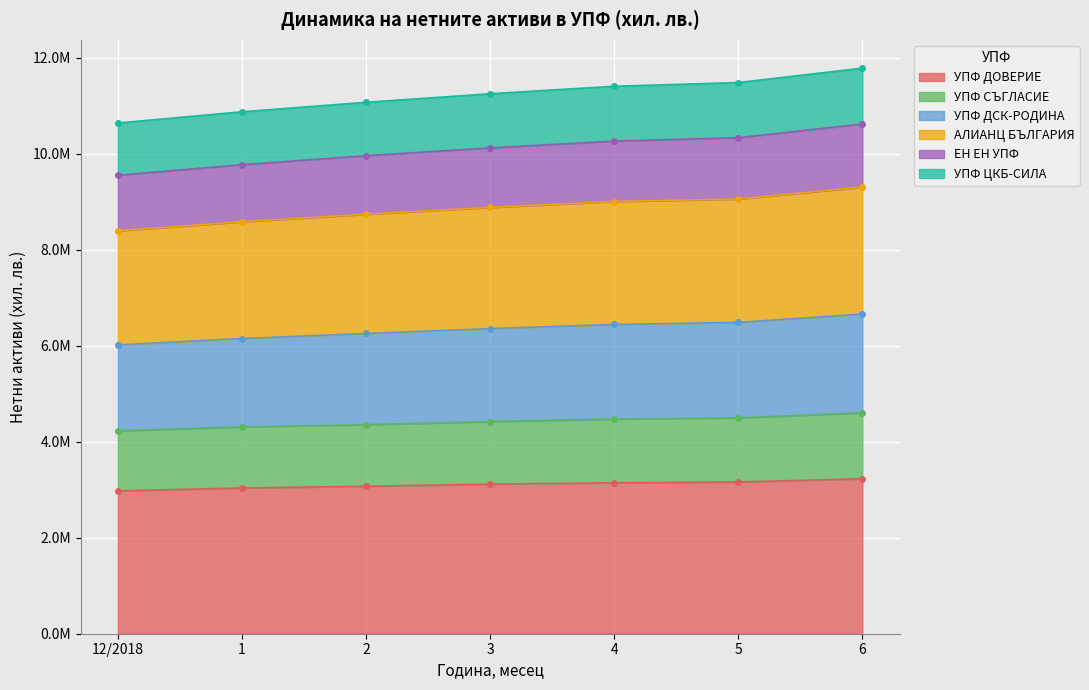

What is the sum of the УПФ ДОВЕРИЕ values at 1 and 3?

6153406